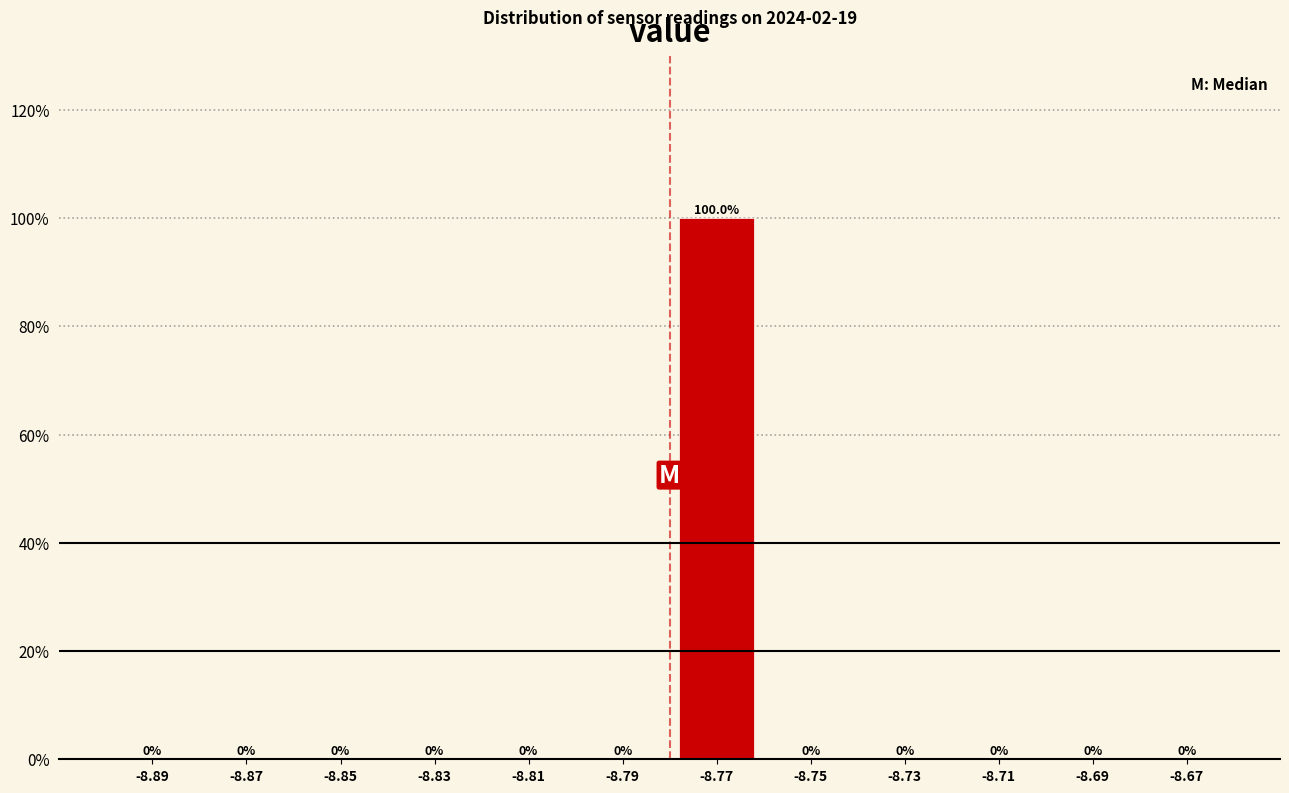

How tall is the bar that spans -8.78 to -8.76 on the x-axis?

100.0